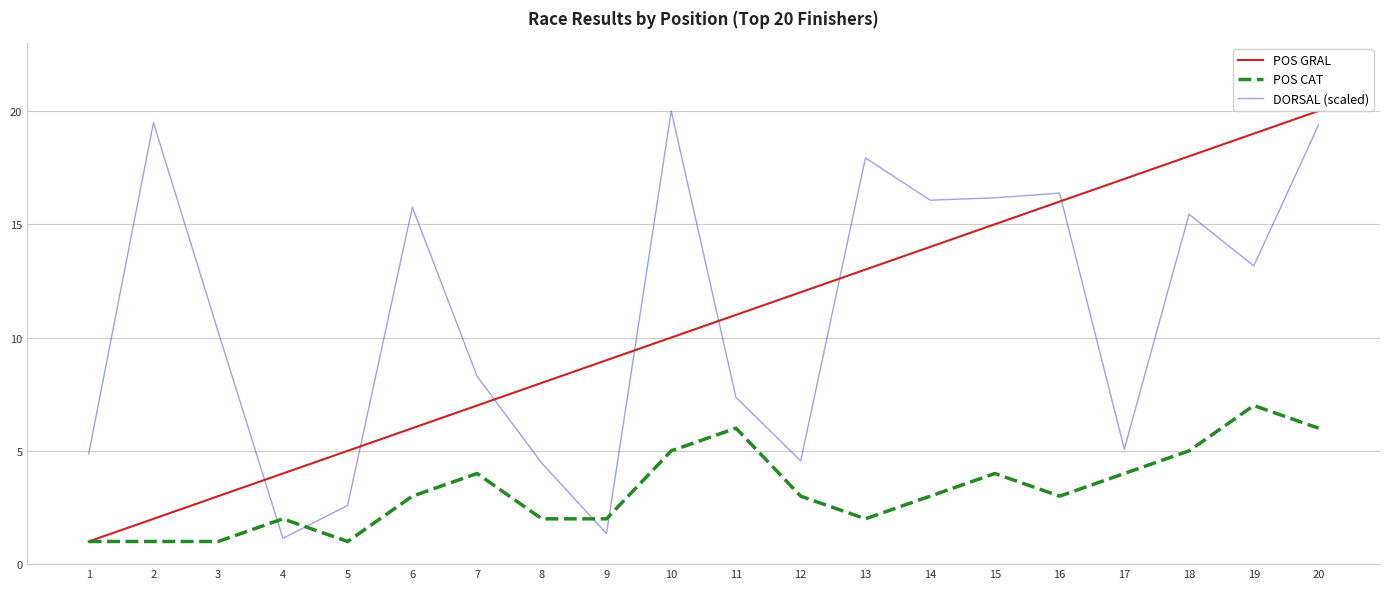

At which label does DORSAL (scaled) first exceed 13?

2